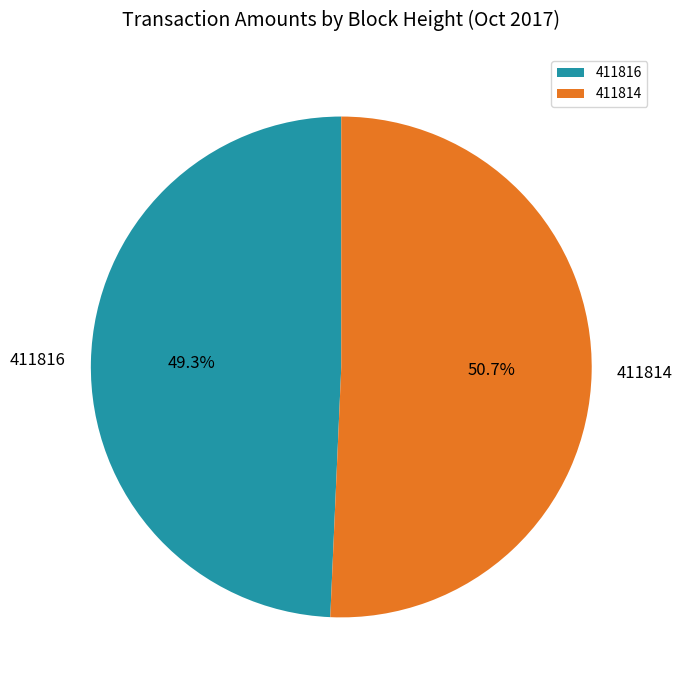

To the nearest percent, what is the combined percentage of 411814 and 411816?

100%